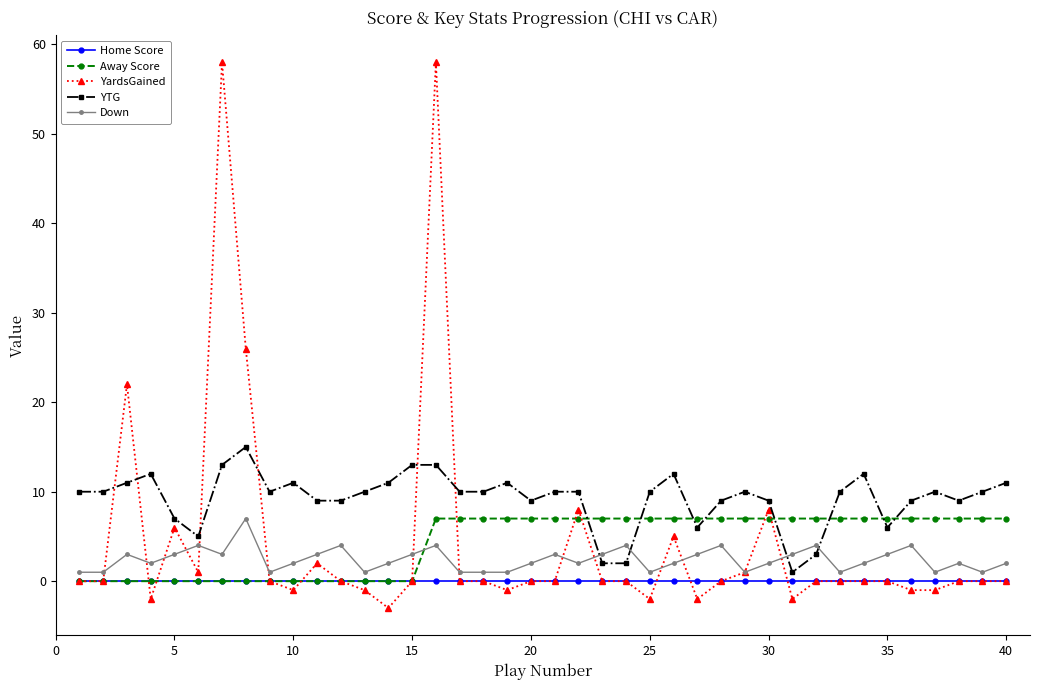

True or false: YardsGained and YTG intersect in this chart.

True